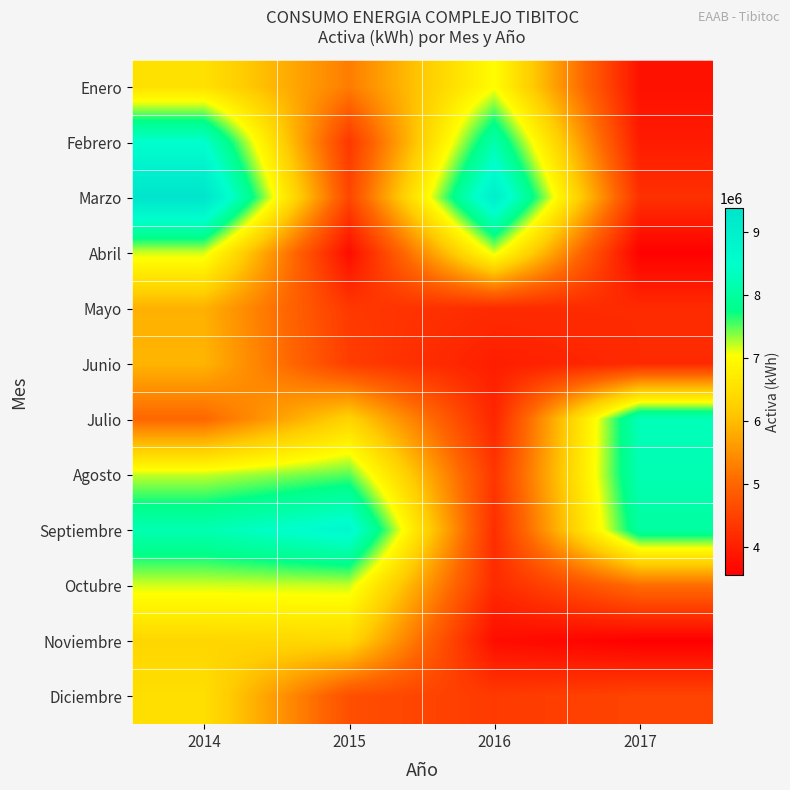

At how many categories does at least one series exceed 8374513?

3